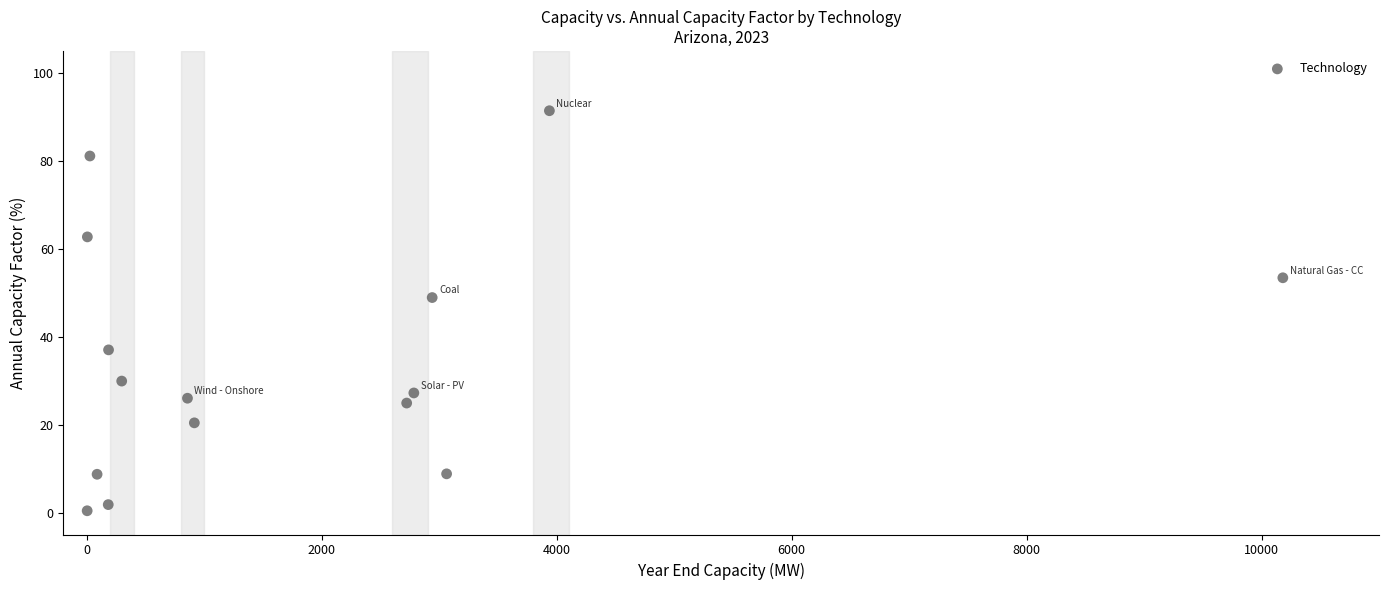

What Y value in the scatter plot is closest to 45?

48.9